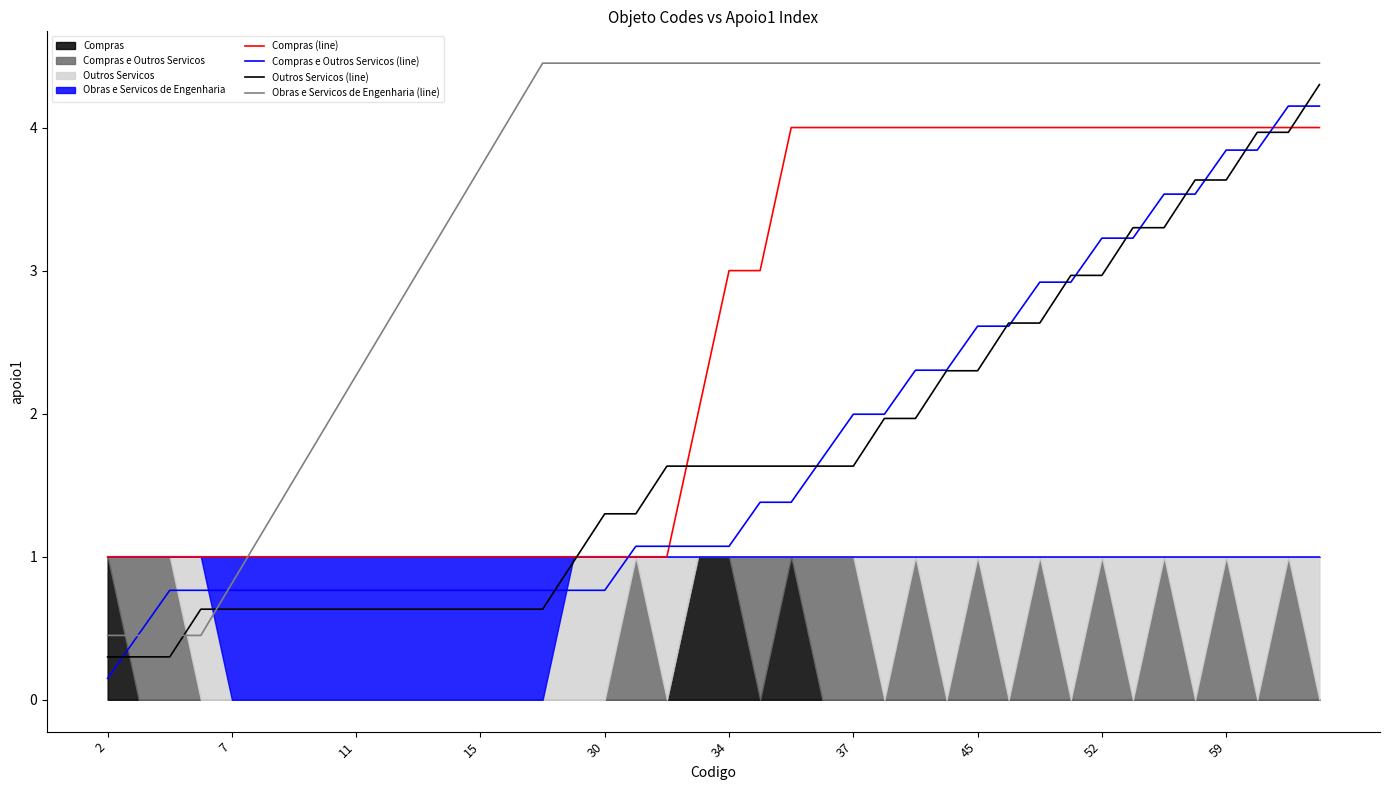

True or false: Compras e Outros Servicos (line) has a value of 0.4 at 7.

False